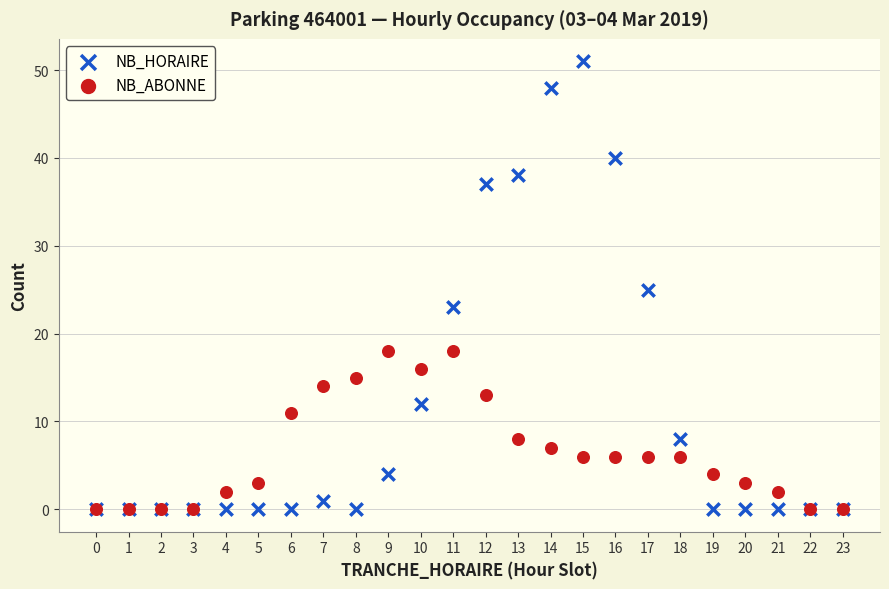

What are all the series names shown in the legend?

NB_HORAIRE, NB_ABONNE